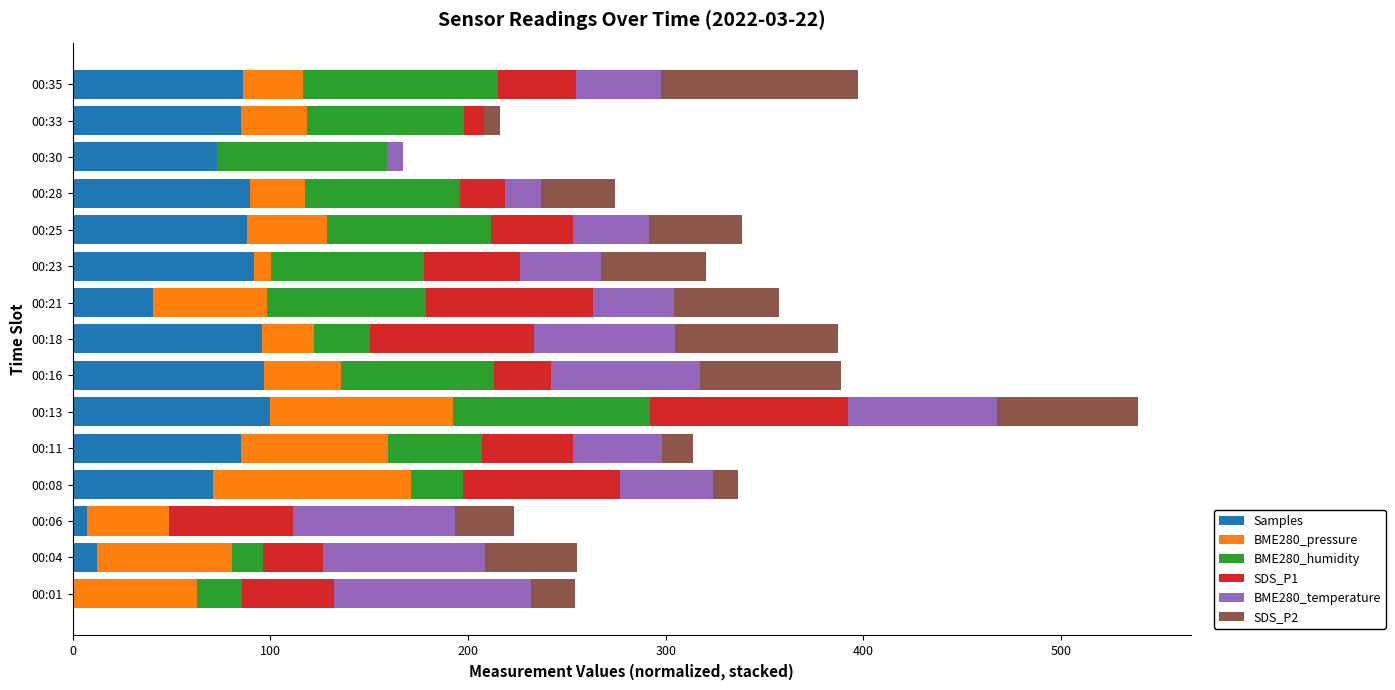

What is the sum of the Samples values at 00:01 and 00:28?

89.6